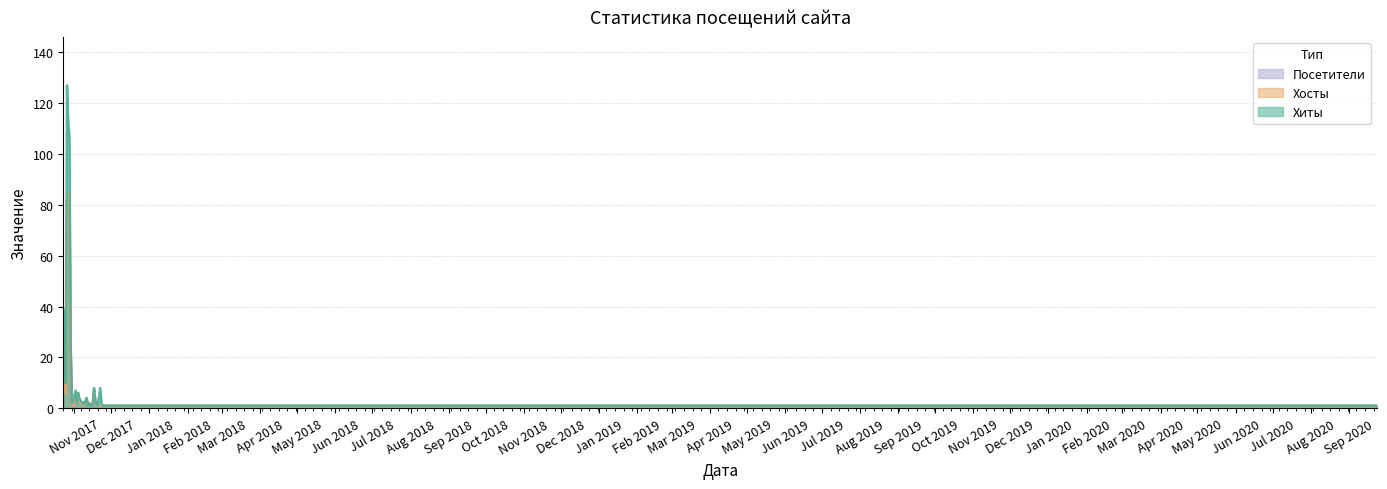

What is the label of the 7th point from the right?

2017-11-20